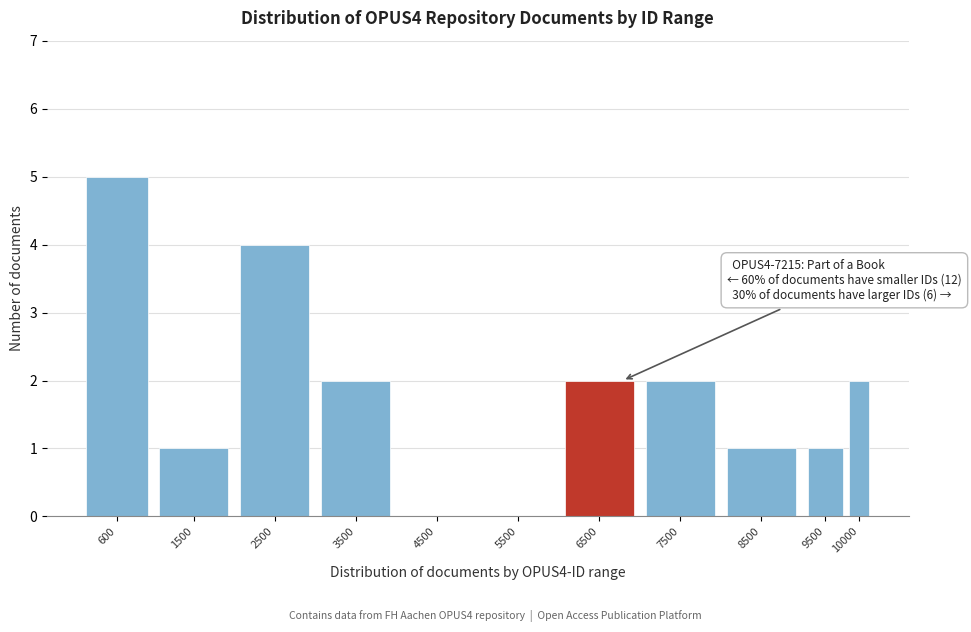

Reading left to right, transcribe all the data shown in this chart.

600=5	1500=1	2500=4	3500=2	4500=0	5500=0	6500=2	7500=2	8500=1	9500=1	10000=2